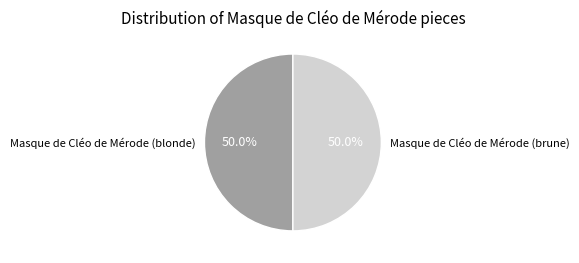

True or false: Masque de Cléo de Mérode (brune) accounts for 59% of the total.

False